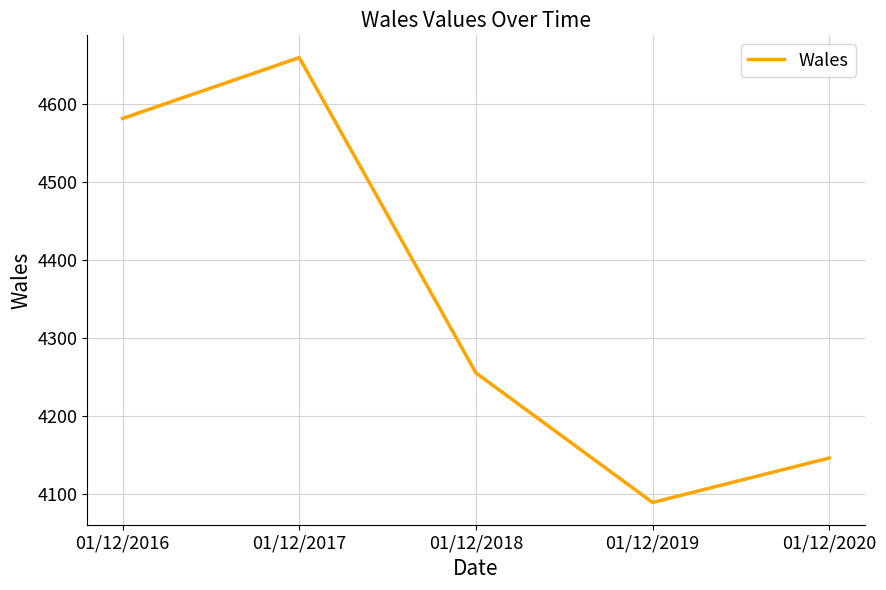

How many distinct data groups are displayed?

1